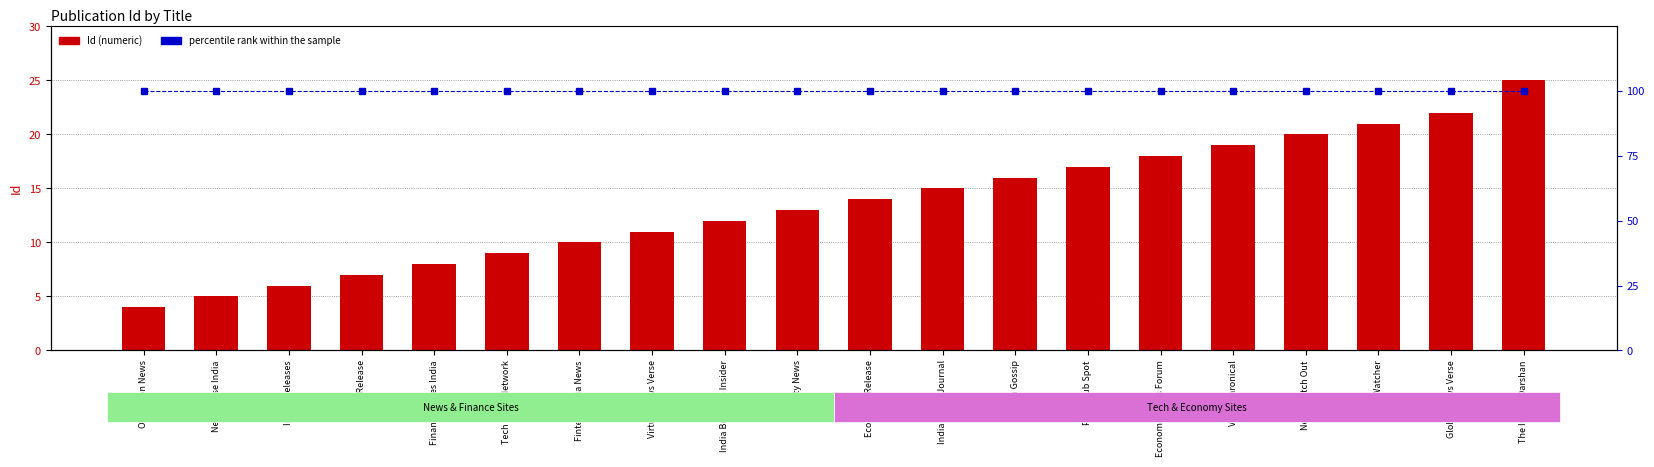

Does the chart contain any negative values?

No